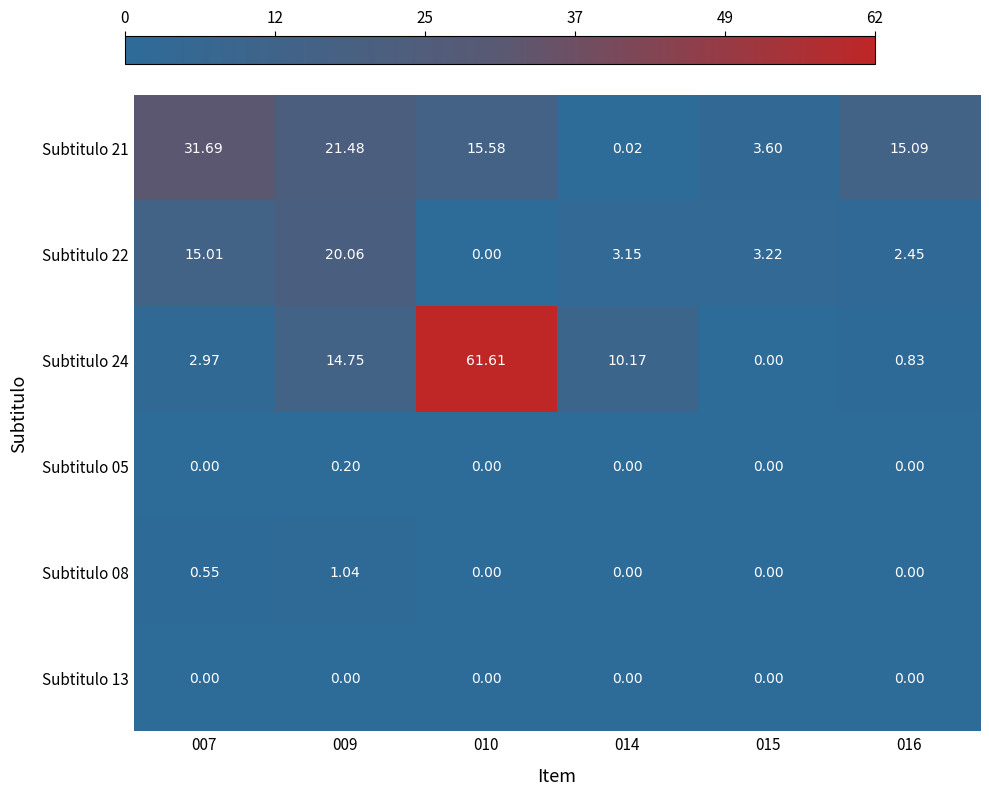

Is the value of Subtitulo 05 at 009 greater than the value of Subtitulo 13 at 014?

Yes